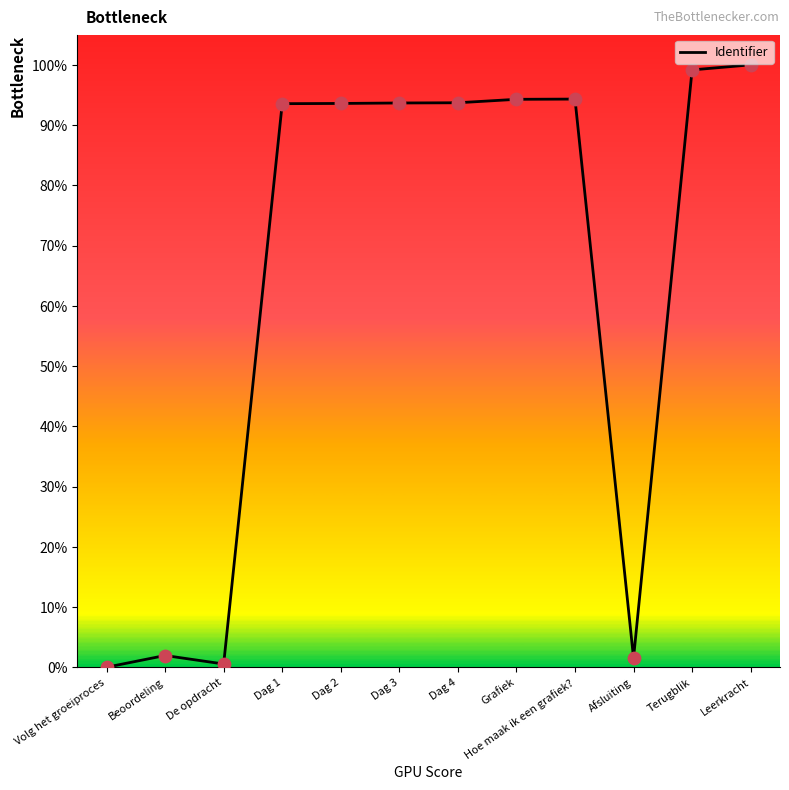

Which has a higher value, Leerkracht or Hoe maak ik een grafiek??

Leerkracht